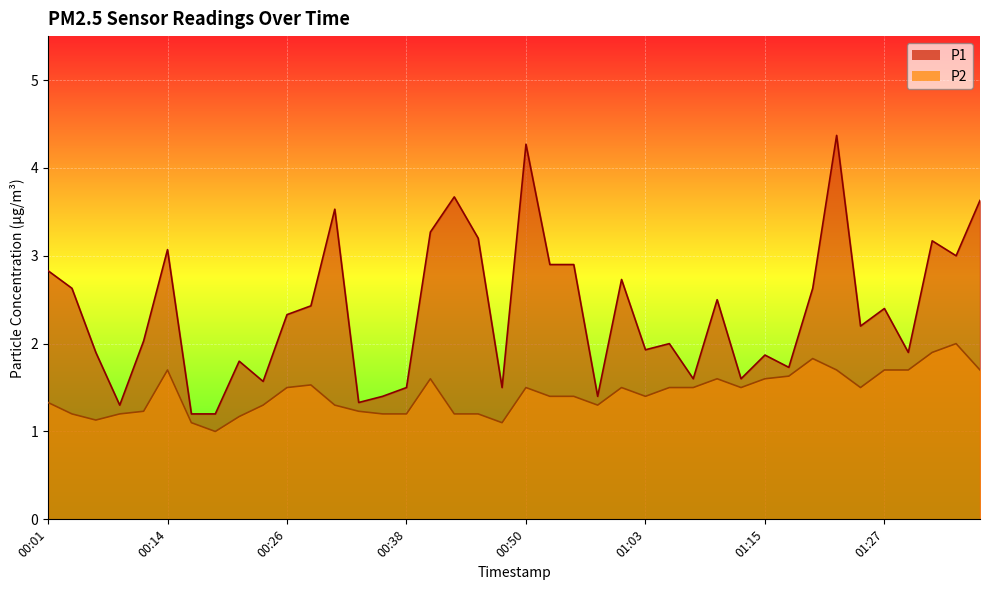

Where does the P1 series first go above 2?

00:01